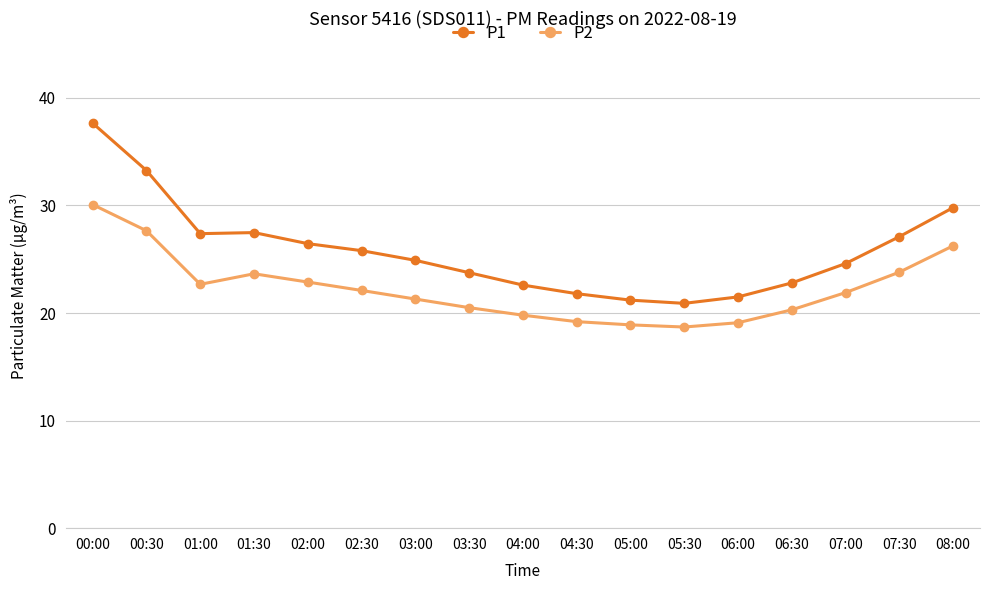

What is the difference between the maximum and minimum values in the P2 series?

11.4